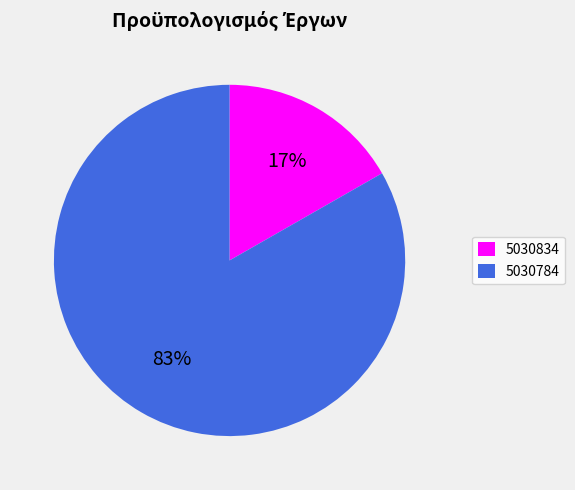

Which has a higher value, 5030834 or 5030784?

5030784